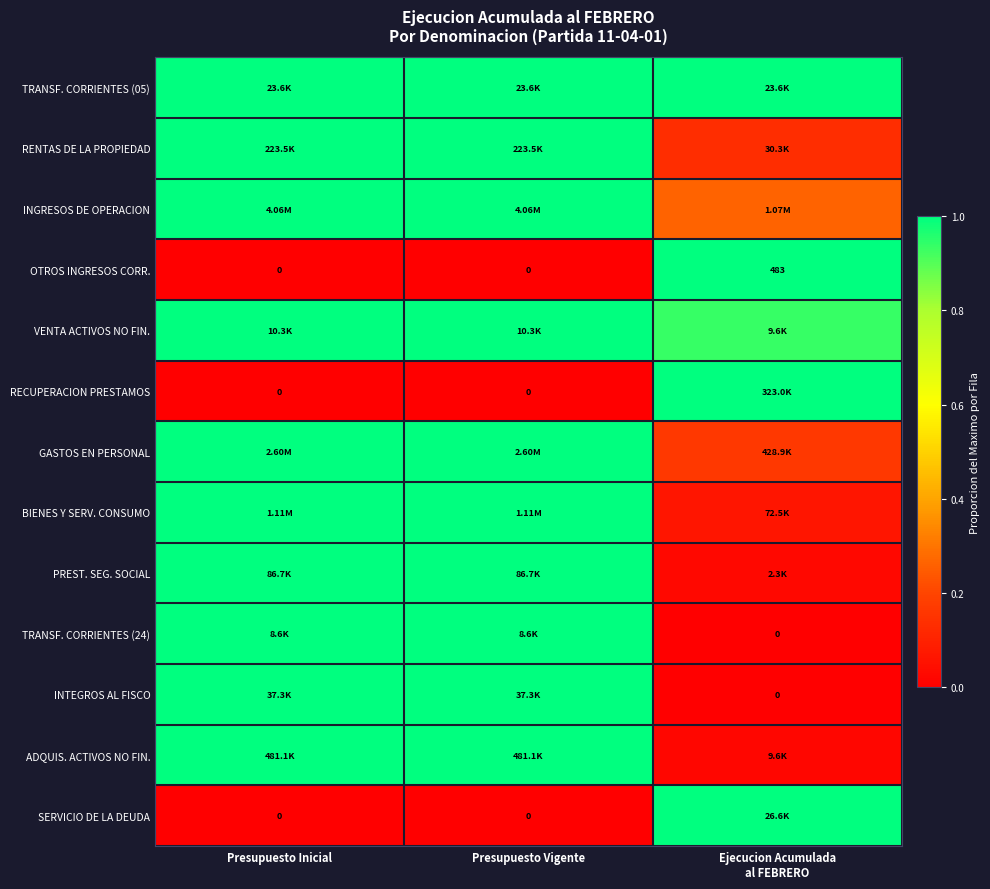

What value does the TRANSF. CORRIENTES (24) series have at Presupuesto Inicial?

1.0